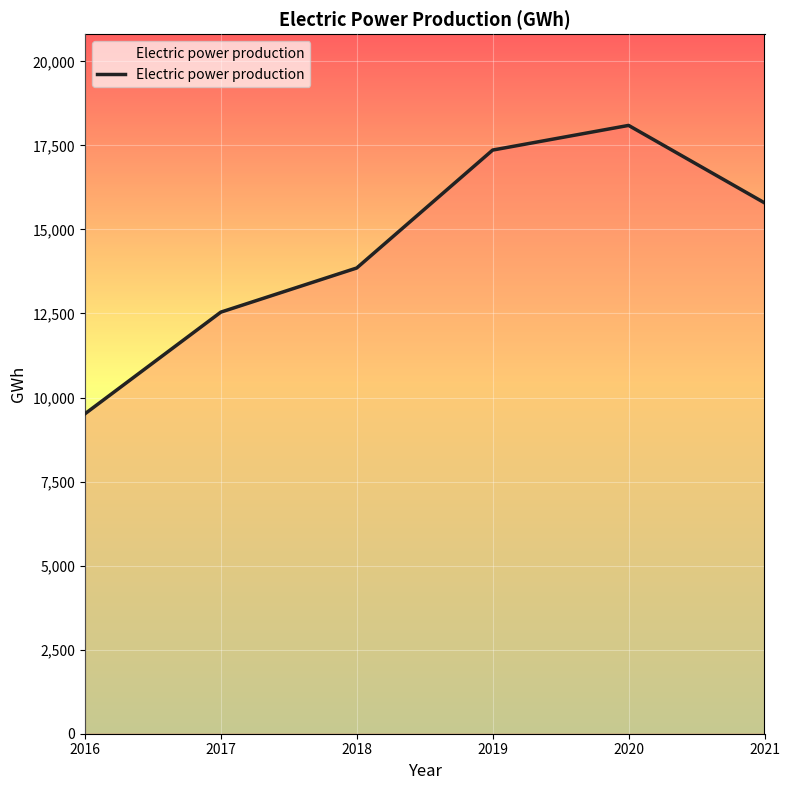

What is the average value?

14525.6